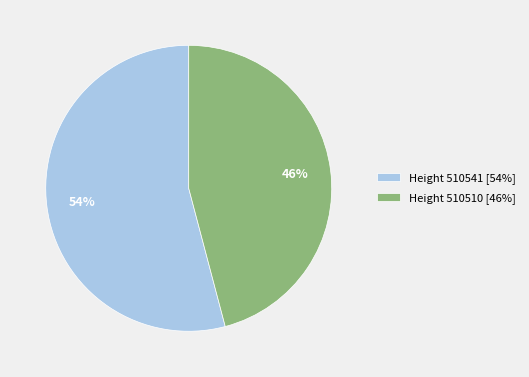

How many segments does this pie chart have?

2